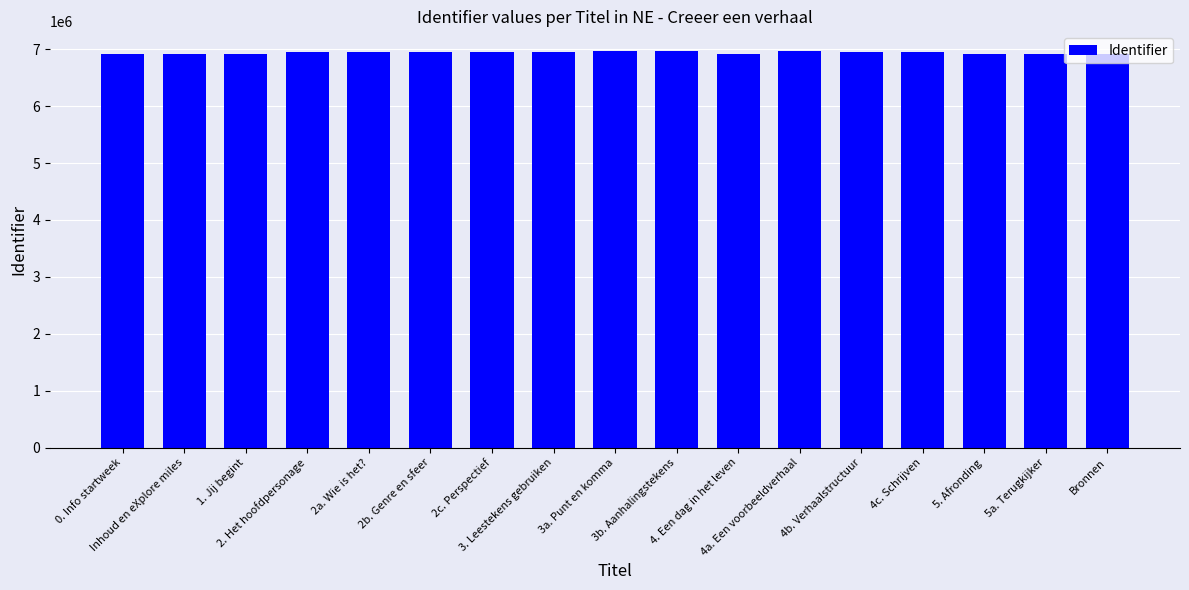

What is the average value?

6941428